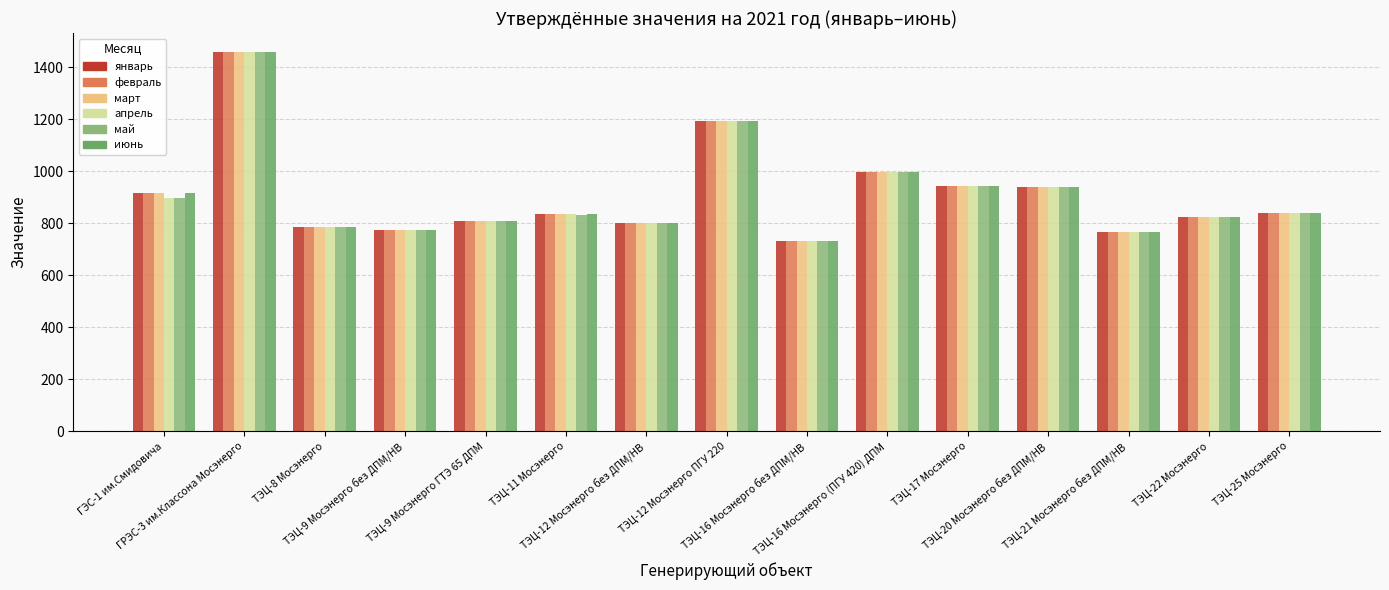

At which category does the chart reach its minimum across all series?

ТЭЦ-16 Мосэнерго без ДПМ/НВ